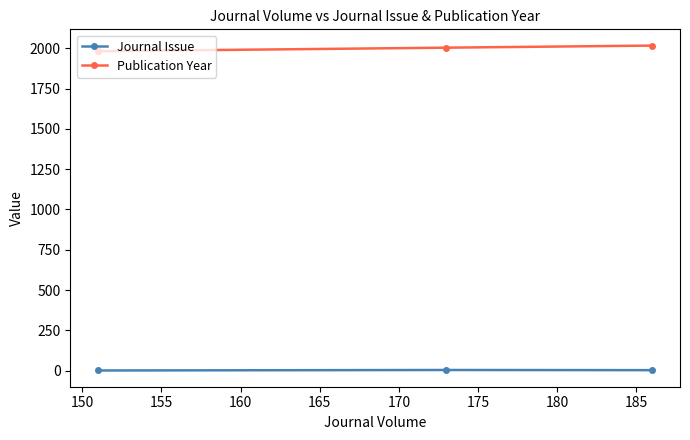

What is the average value of the Journal Issue series?

3